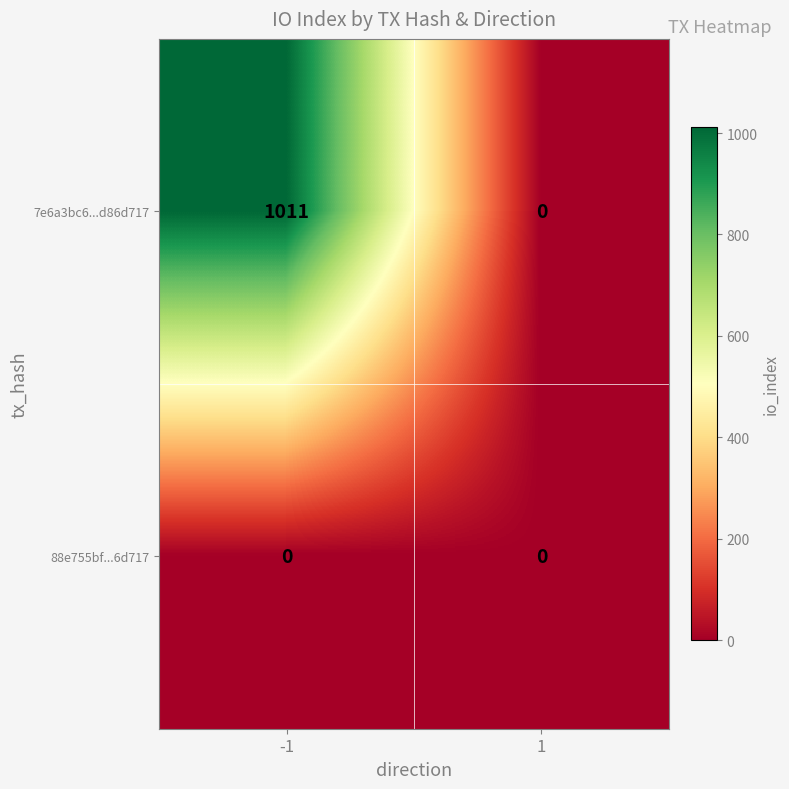

At how many categories does at least one series exceed 447?

1